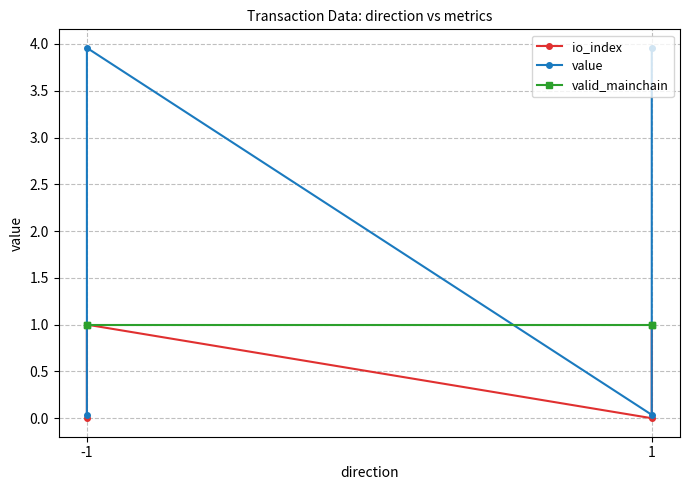

What are all the series names shown in the legend?

io_index, value, valid_mainchain